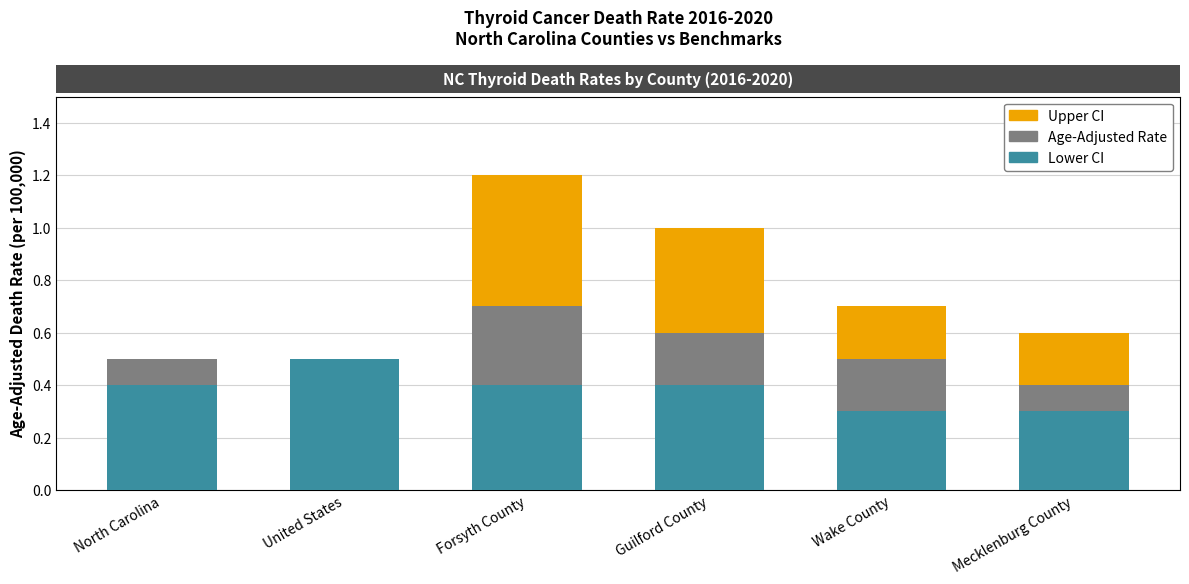

True or false: Lower CI has a value of 0.2 at Forsyth County.

False